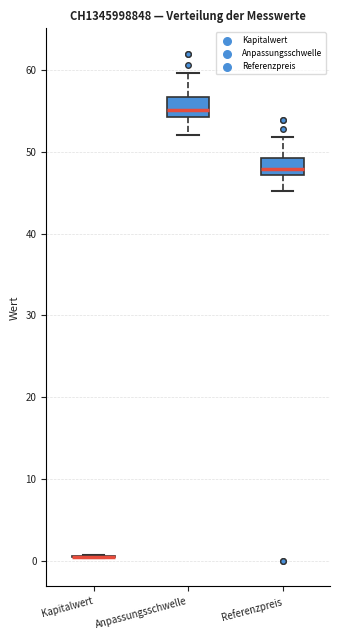

Reading left to right, read every box against the y-axis: the position of its median line, the range the box covers, and the ends of its whiskers. The values are not printed on the chart, so give them approximately, as read against the axis.

Kapitalwert: box collapsed to a line at 1, whiskers 0 to 1
Anpassungsschwelle: median 55, box 54 to 57, whiskers 52 to 60
Referenzpreis: median 48, box 47 to 49, whiskers 45 to 52